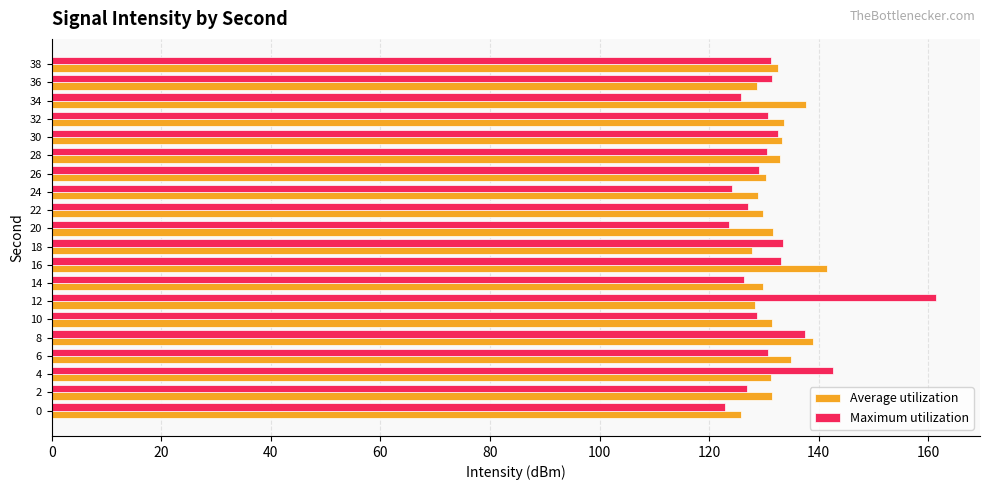

Which series has the largest range (max minus min)?

Maximum utilization